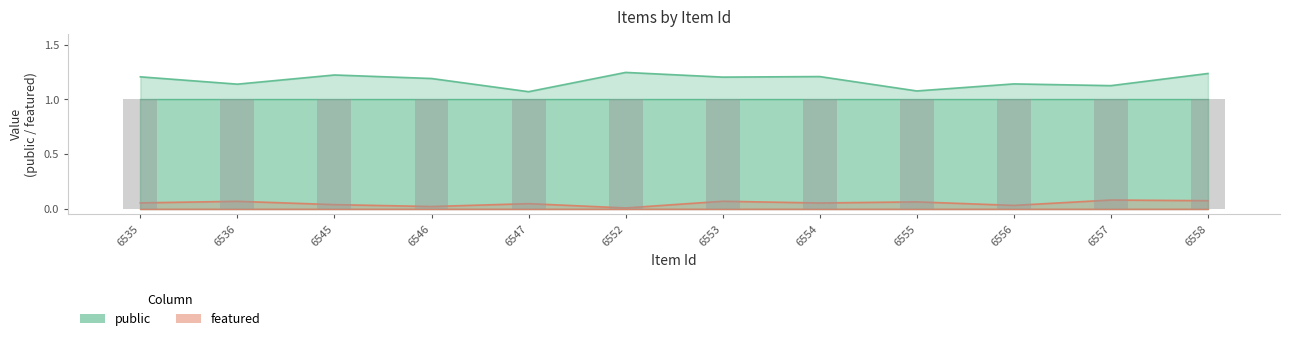

What is the difference between the highest and lowest values at 6553?

1